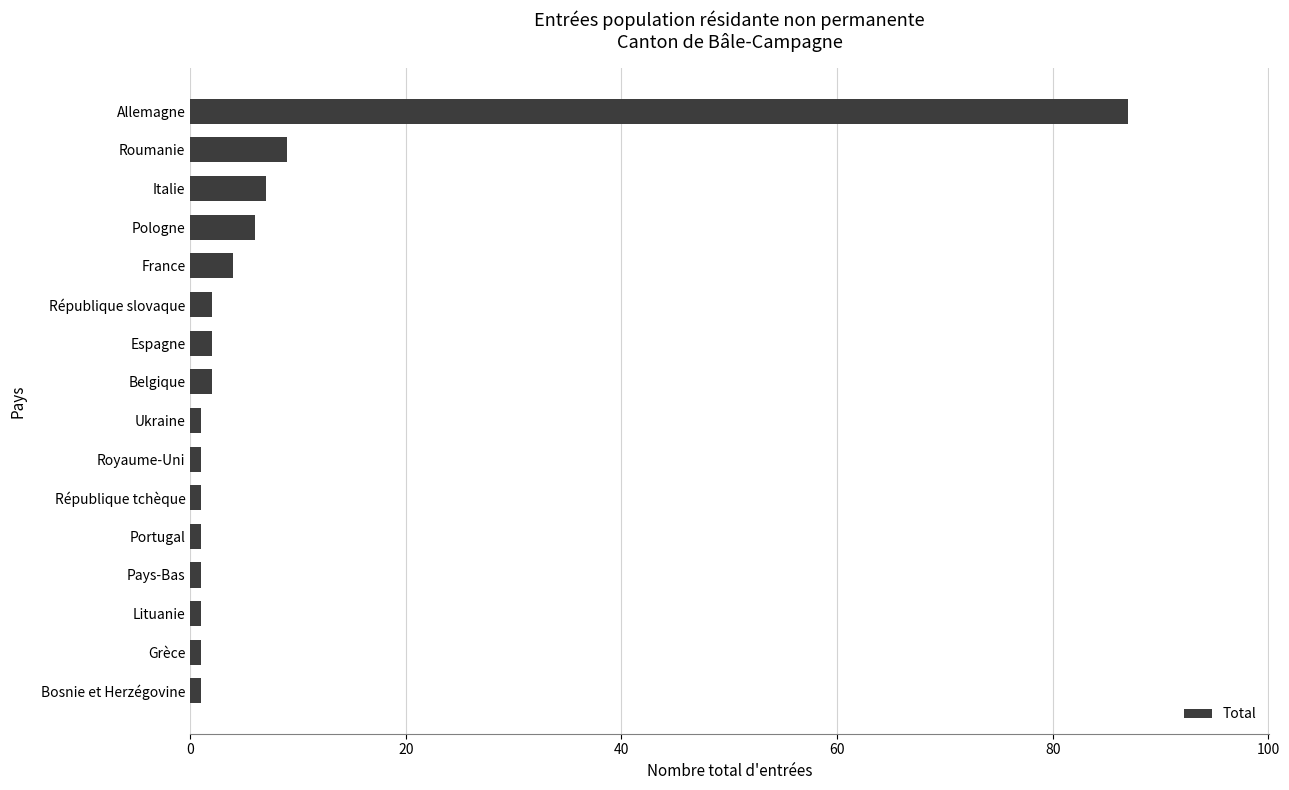

Count the number of data series in this chart.

1